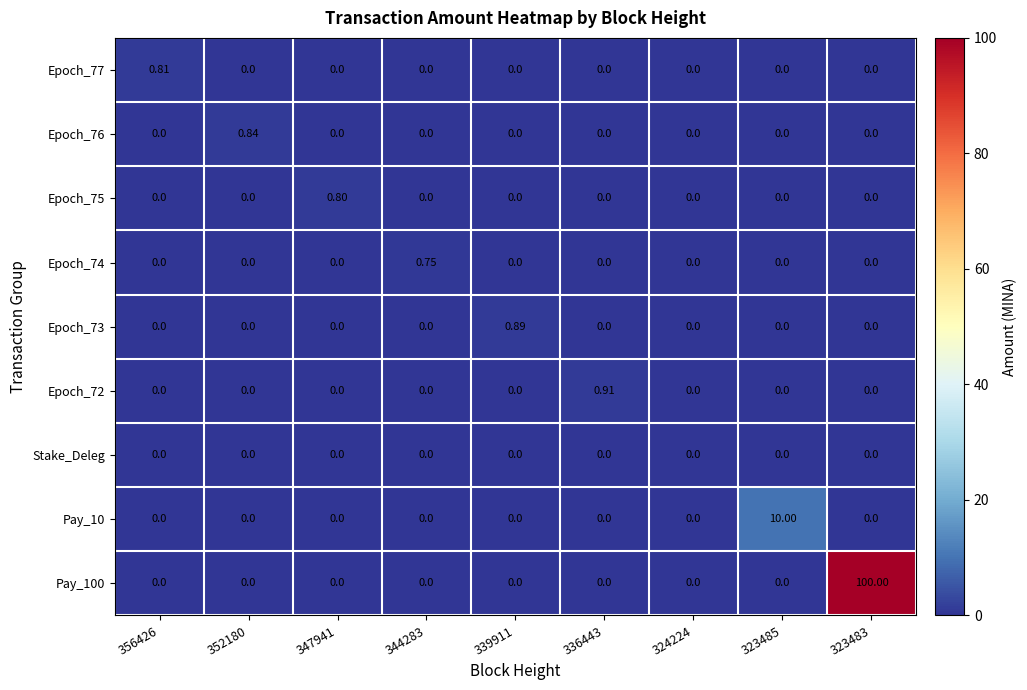

Is the value of Epoch_75 at 347941 greater than the value of Epoch_74 at 339911?

Yes